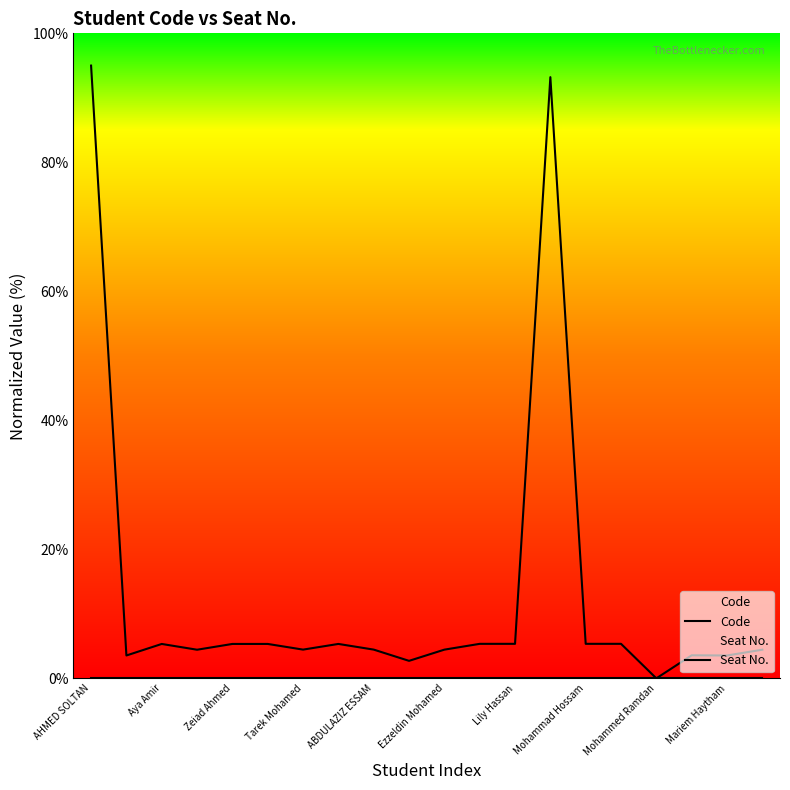

How many categories are shown in the chart?

20